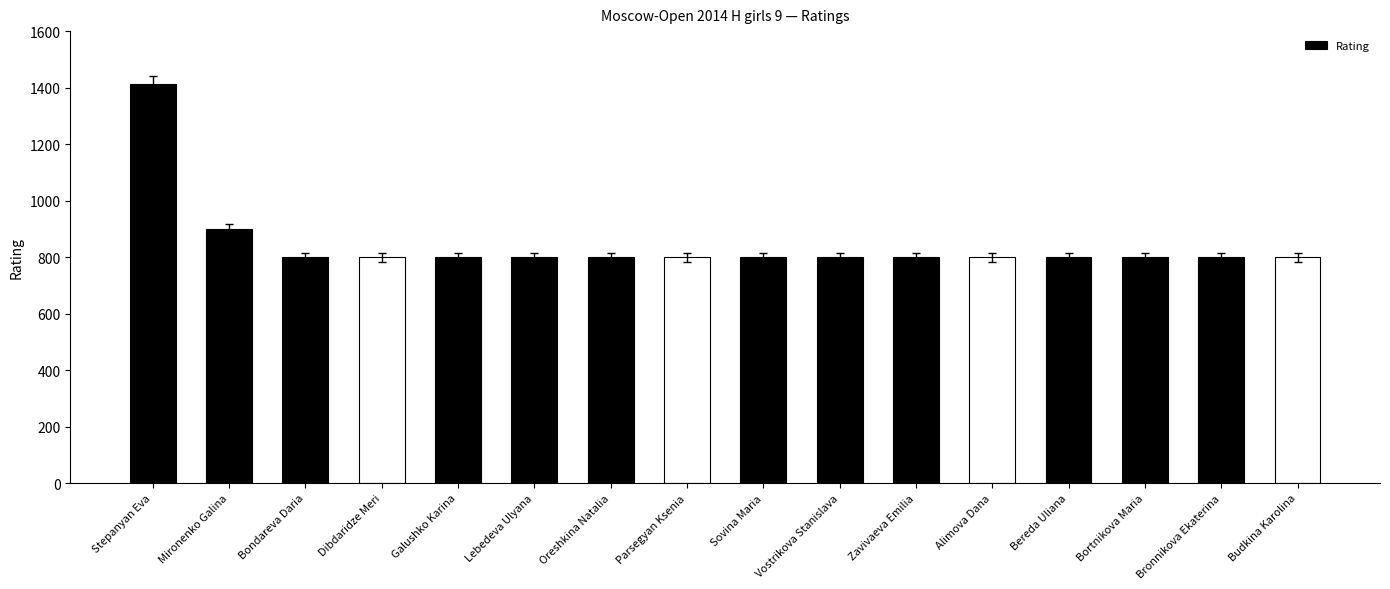

The chart shows a value of 380 at Budkina Karolina. True or false?

False